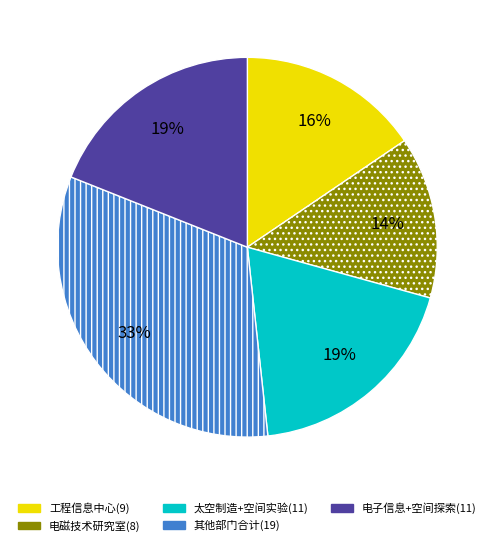

Does any single category account for the majority?

No